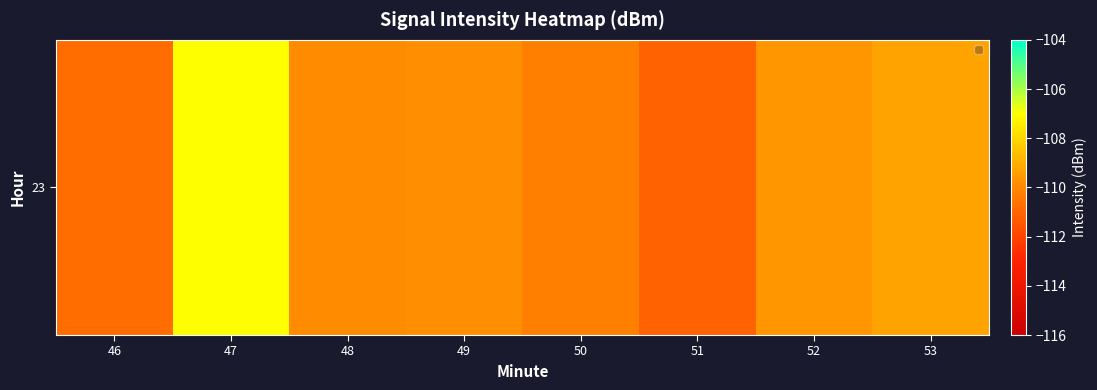

Which has a higher value, 46 or 49?

49